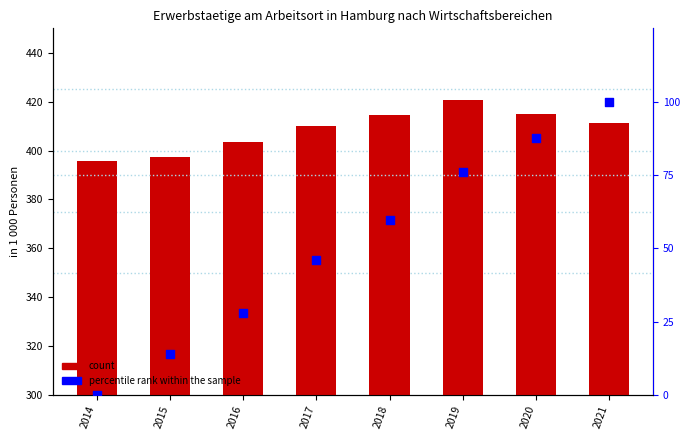

At how many categories does at least one series exceed 124?

8